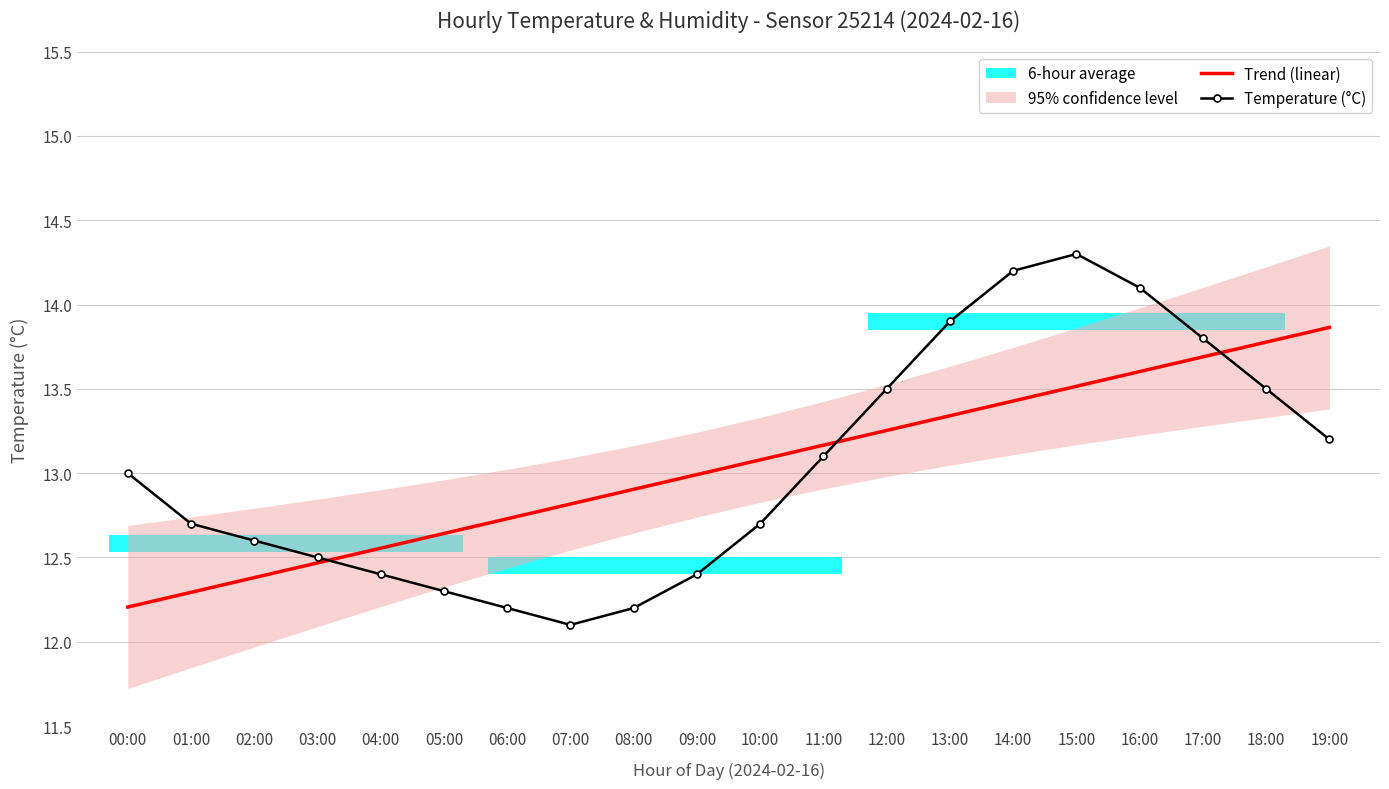

At which category is the sum across all series the highest?

15:00